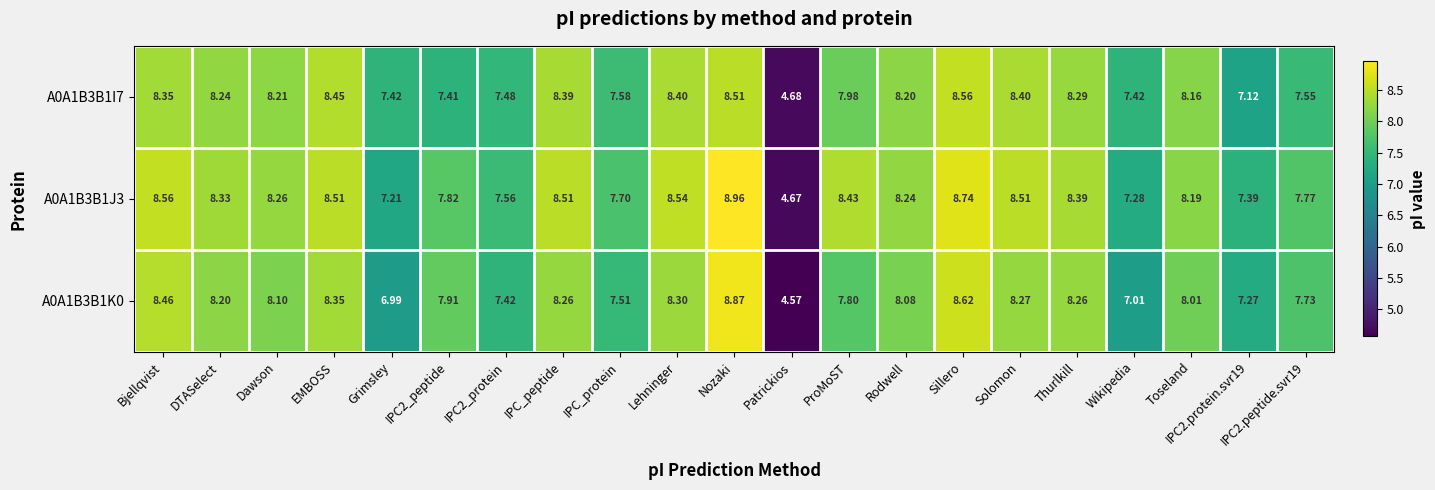

At how many categories does at least one series exceed 5?

20